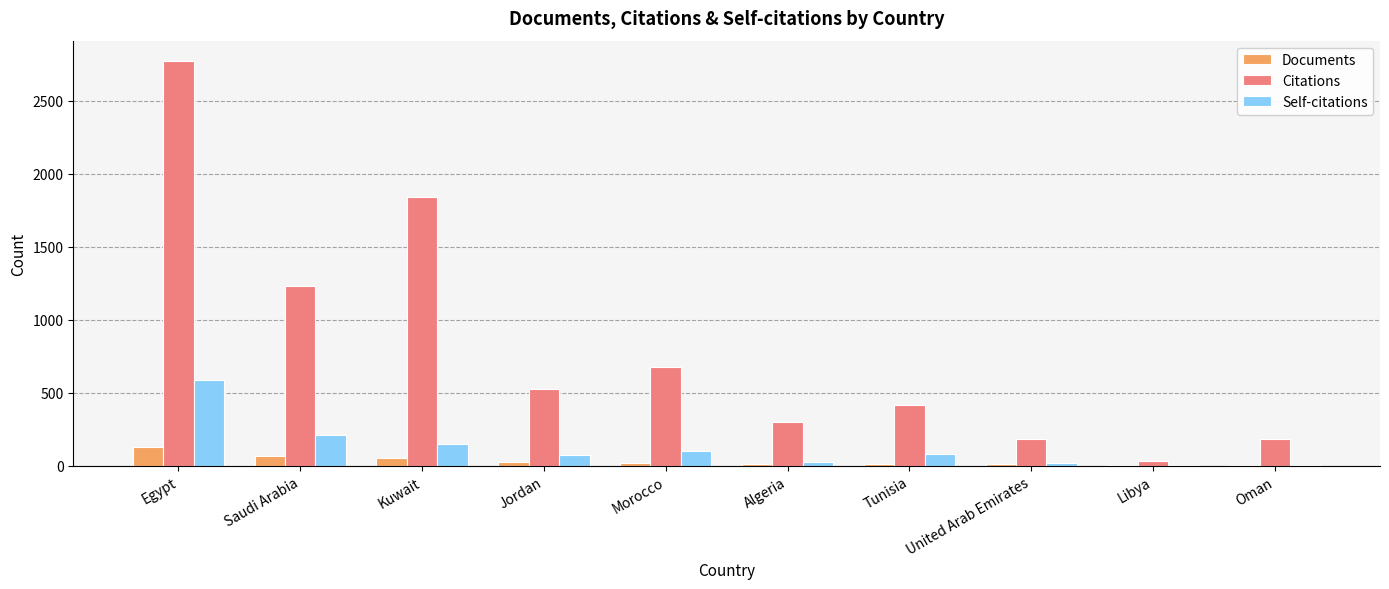

True or false: Citations has a value of 672 at Morocco.

True